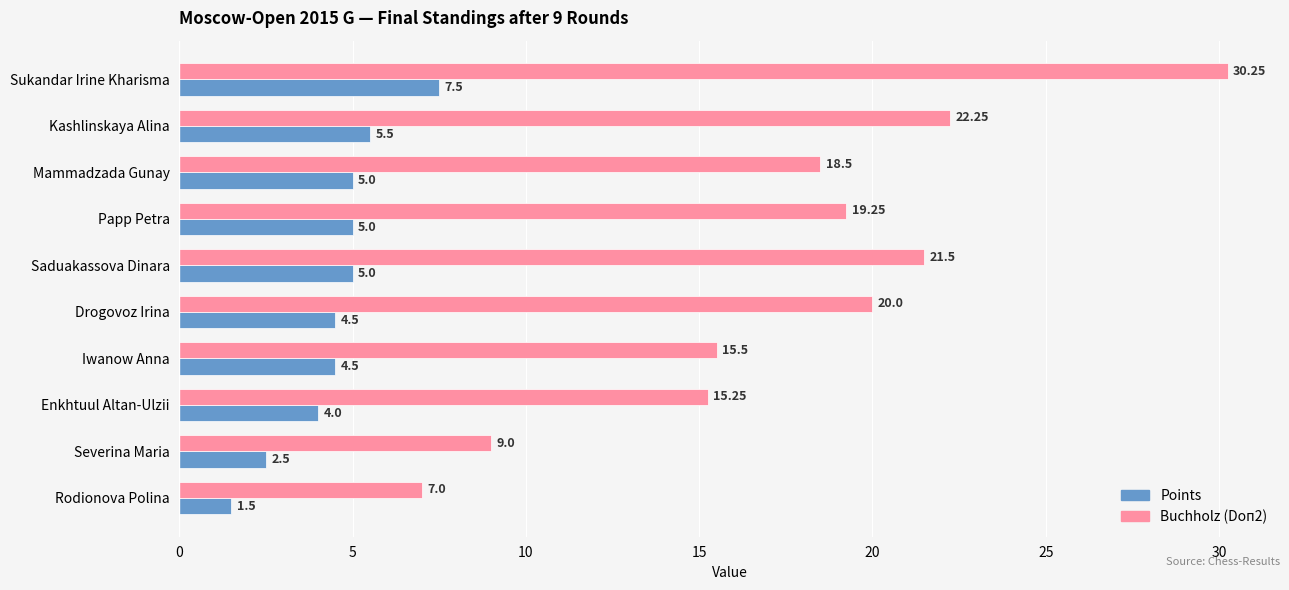

List the series in order of their peak value, lowest first.

Points, Buchholz (Doп2)